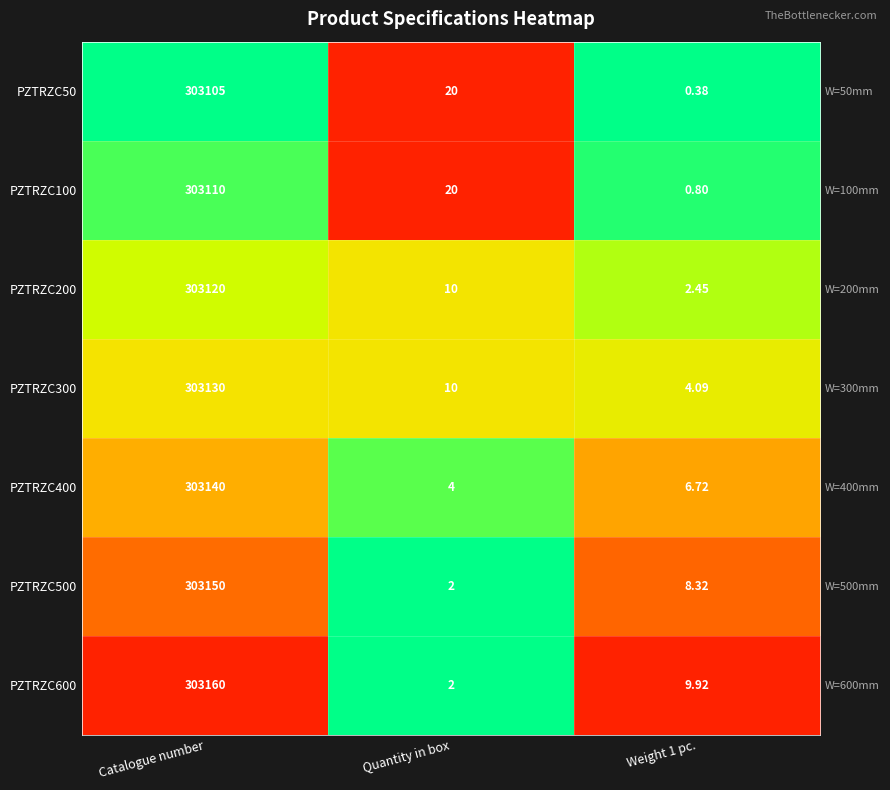

Which label corresponds to the smallest value in the chart?

Catalogue number